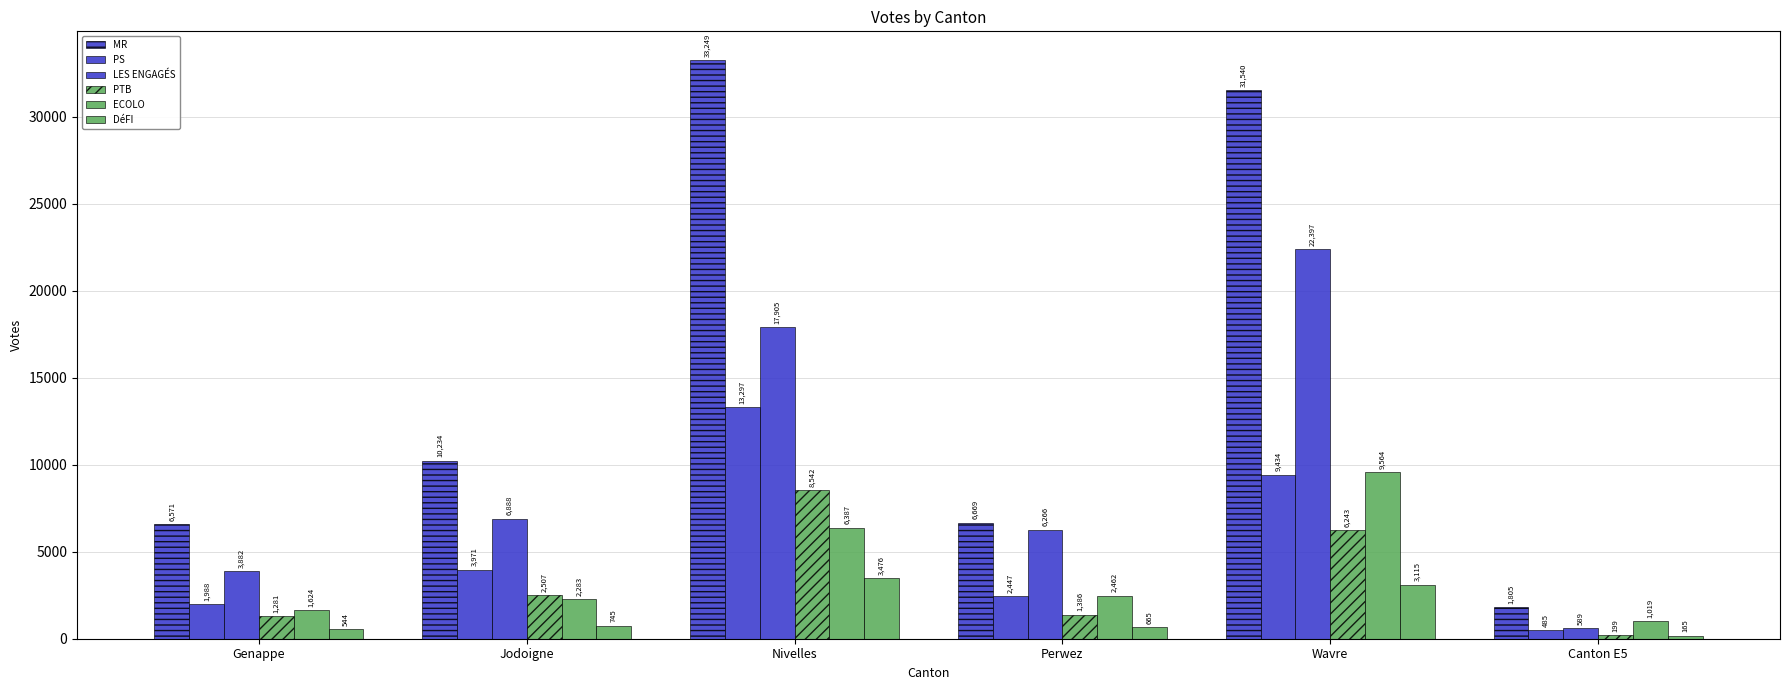

Reading left to right, extract all data points from this chart.

MR: Genappe=6571	Jodoigne=10234	Nivelles=33249	Perwez=6669	Wavre=31540	Canton E5=1805
PS: Genappe=1988	Jodoigne=3971	Nivelles=13297	Perwez=2447	Wavre=9434	Canton E5=485
LES ENGAGÉS: Genappe=3882	Jodoigne=6888	Nivelles=17905	Perwez=6266	Wavre=22397	Canton E5=589
PTB: Genappe=1281	Jodoigne=2507	Nivelles=8542	Perwez=1386	Wavre=6243	Canton E5=199
ECOLO: Genappe=1624	Jodoigne=2283	Nivelles=6387	Perwez=2462	Wavre=9564	Canton E5=1019
DéFI: Genappe=544	Jodoigne=745	Nivelles=3476	Perwez=665	Wavre=3115	Canton E5=165